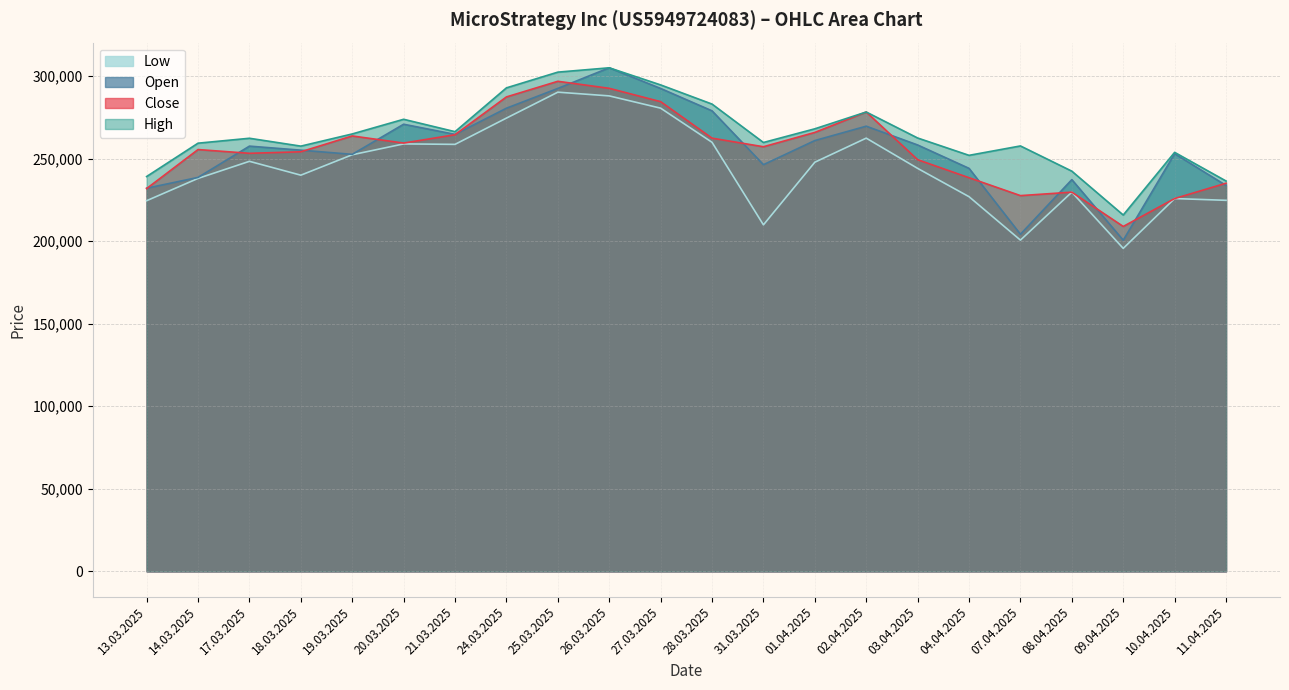

Where is the first local minimum for High?

18.03.2025